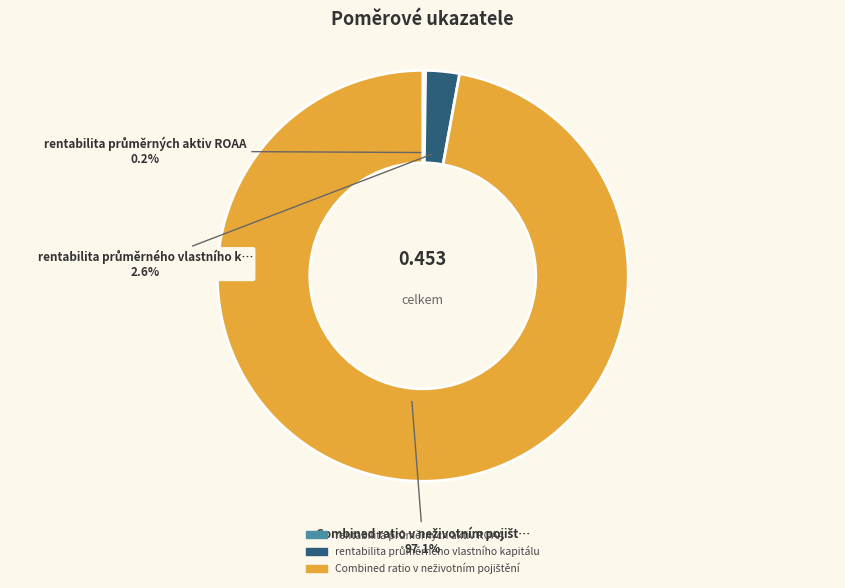

Is there a majority slice in this chart?

Yes